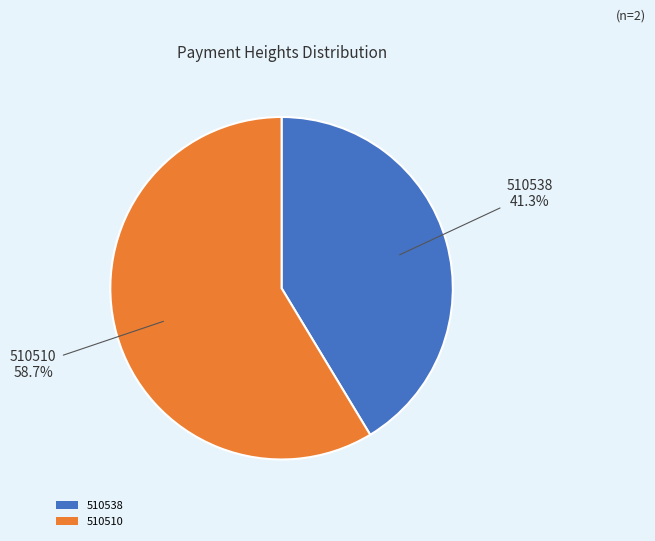

What is the ratio of the value at 510538 to the value at 510510?

0.7